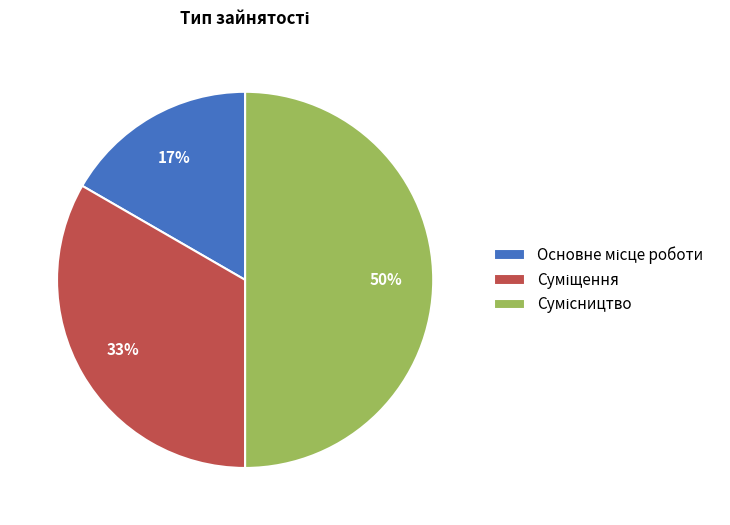

To the nearest percent, what is the average slice percentage?

33%